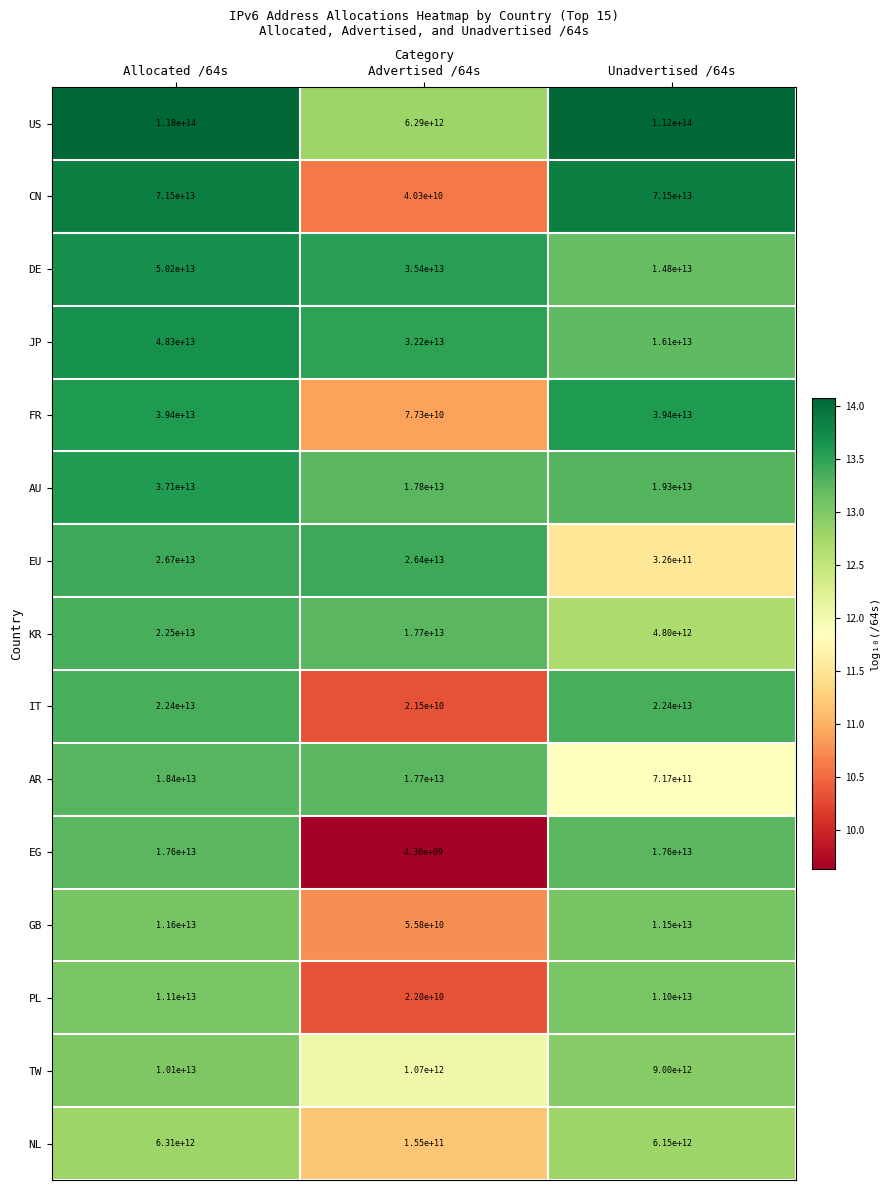

Between Allocated /64s and Advertised /64s, which series saw the biggest shift?

US